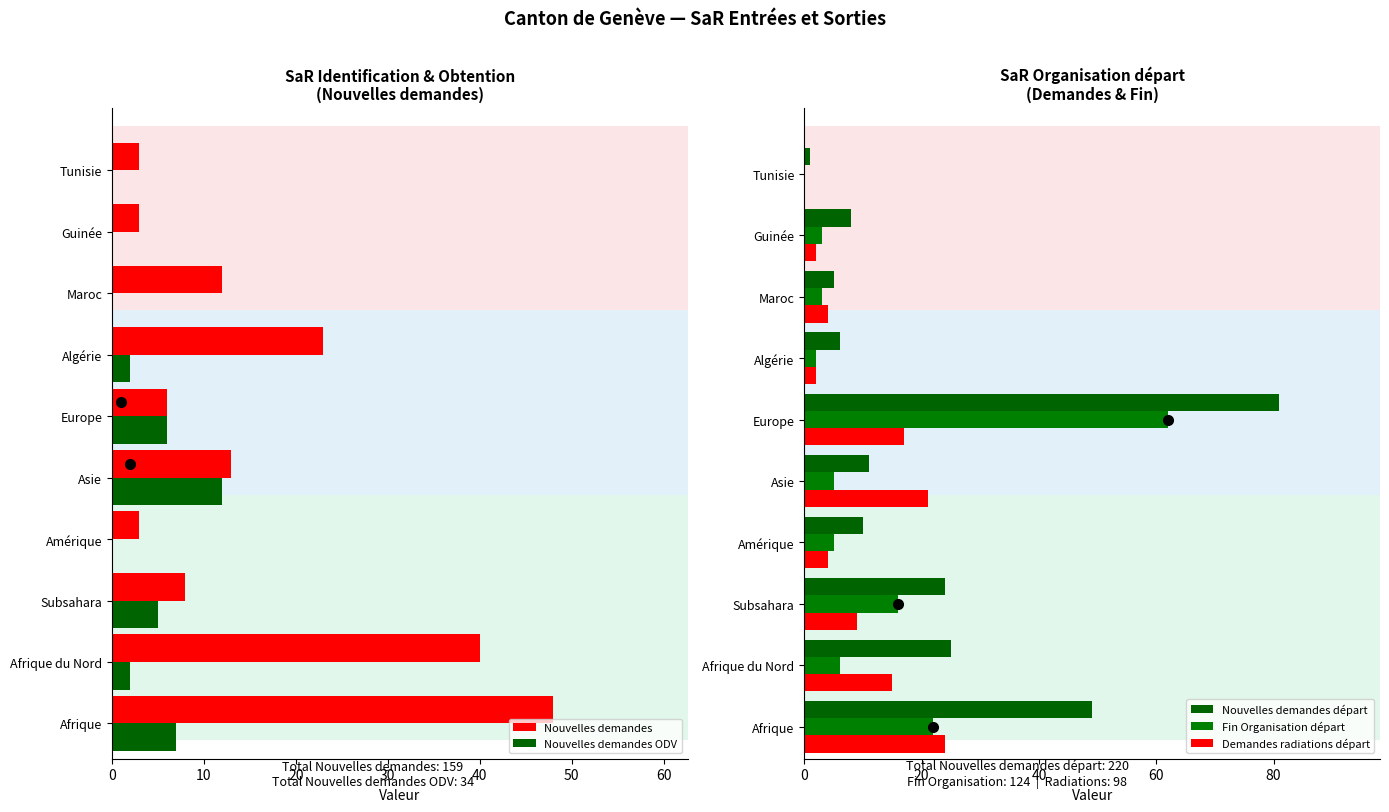

Is the value of Nouvelles demandes at Subsahara greater than the value of Nouvelles demandes ODV at Tunisie?

Yes